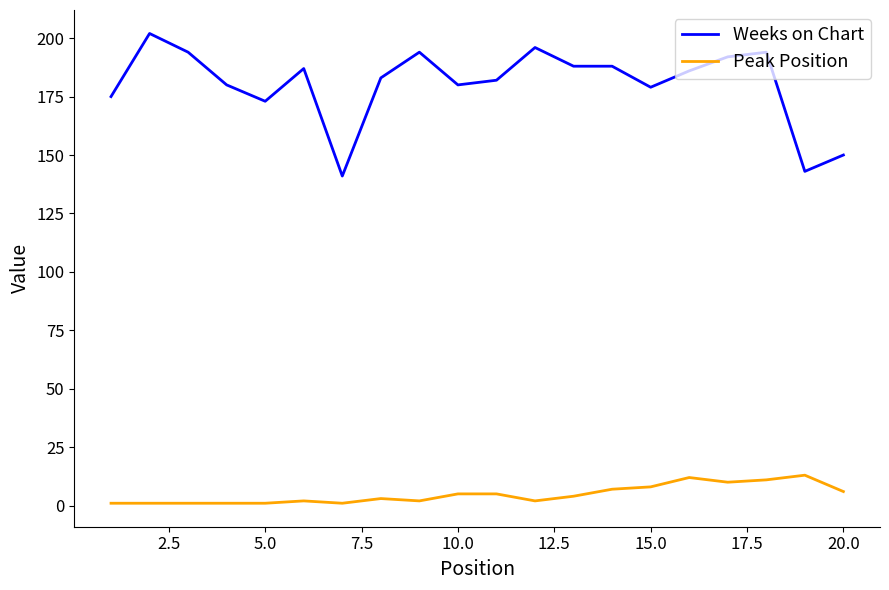

What is the highest value of the Weeks on Chart series?

202